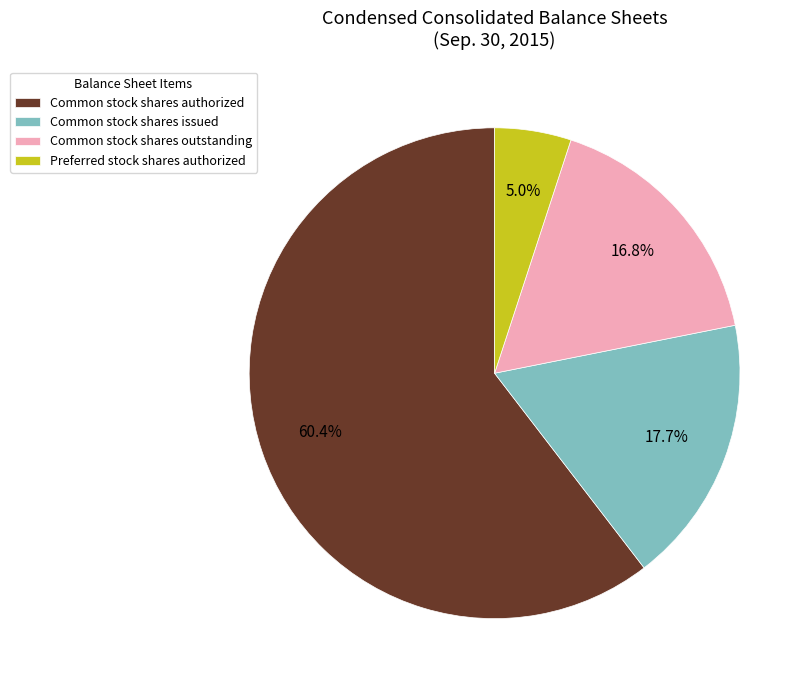

Which category has the biggest portion of the pie?

Common stock shares authorized